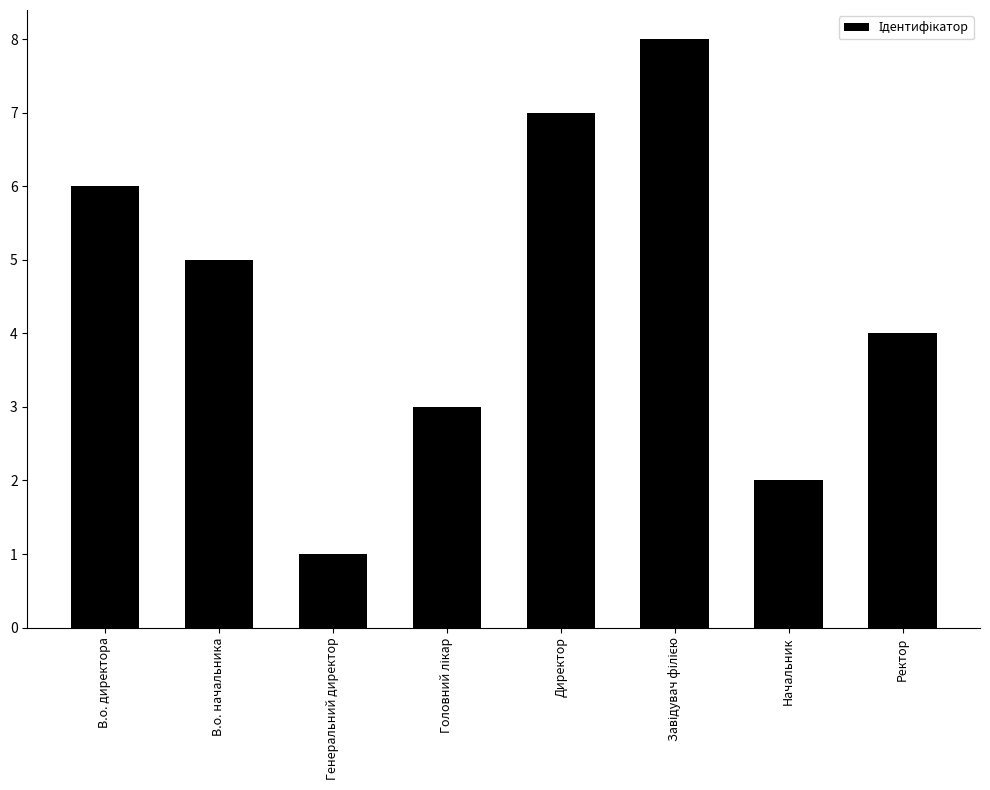

What is the difference between the second highest and minimum values?

6